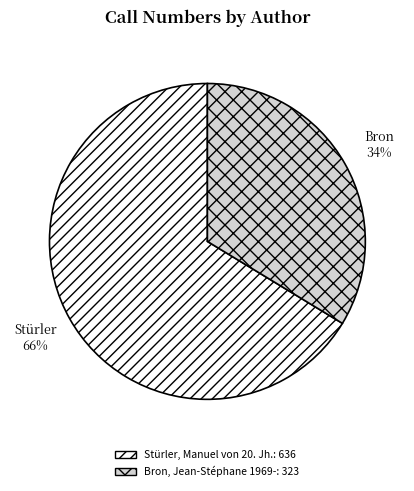

Do Bron, Jean-Stéphane 1969- and Stürler, Manuel von 20. Jh. together represent more than half of the pie?

Yes